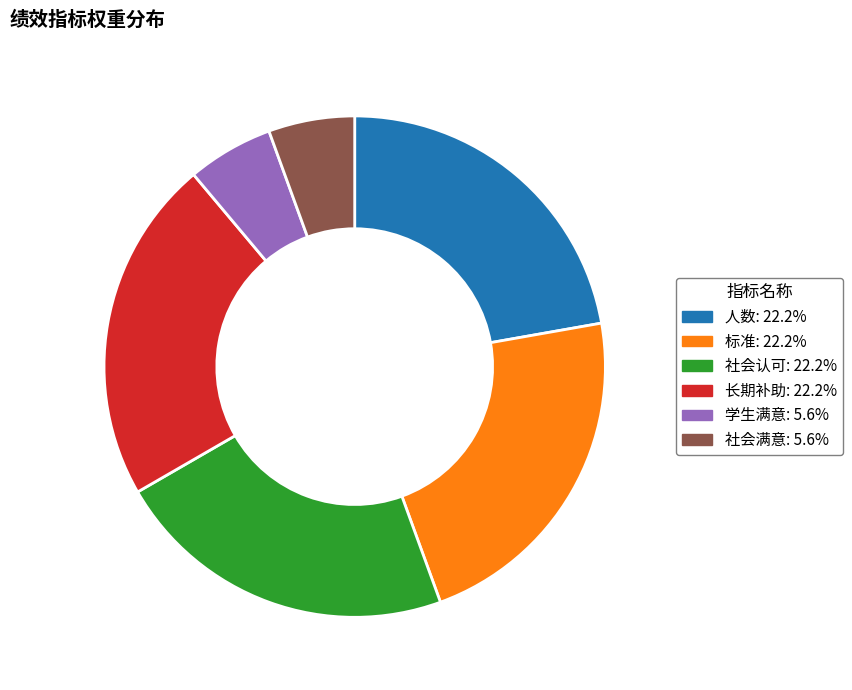

Which has a higher value, 社会认可 or 社会满意?

社会认可